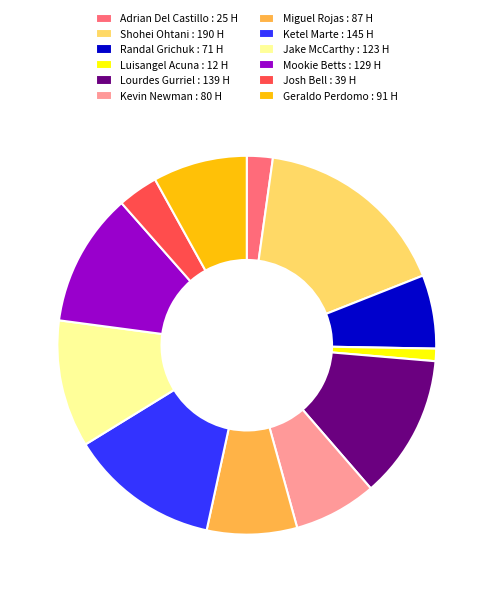

Is there a majority slice in this chart?

No